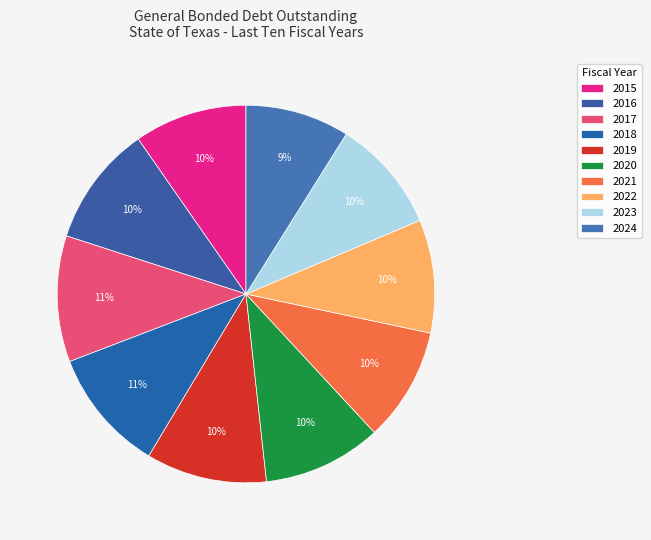

True or false: 2020 accounts for 1% of the total.

False